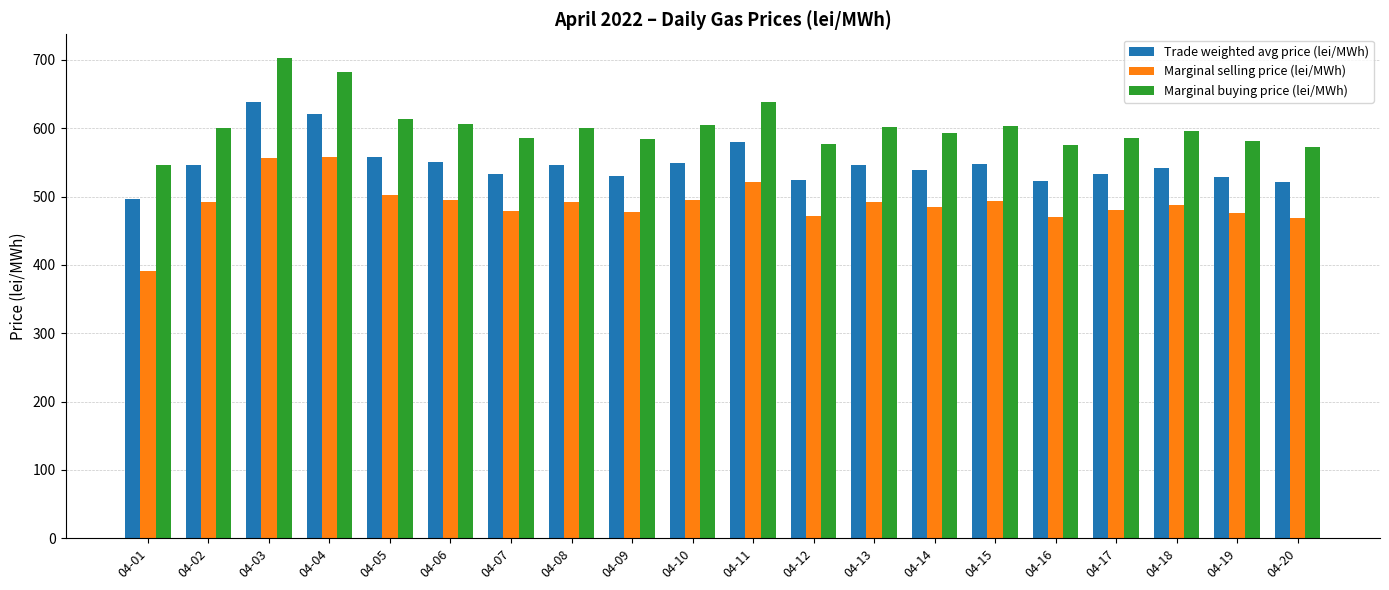

At which label does Trade weighted avg price (lei/MWh) first exceed 546?

04-02